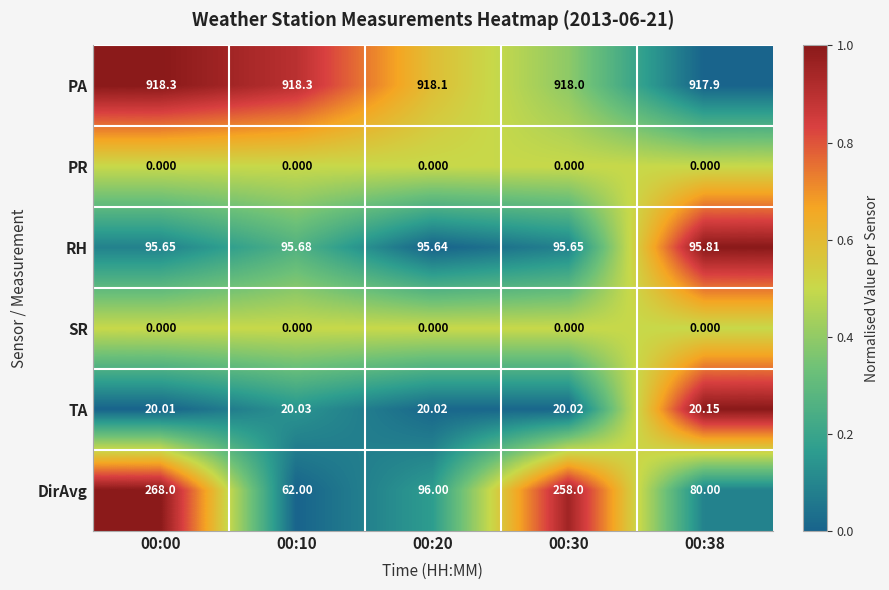

What is the total value across all series at 00:10?

1096.0